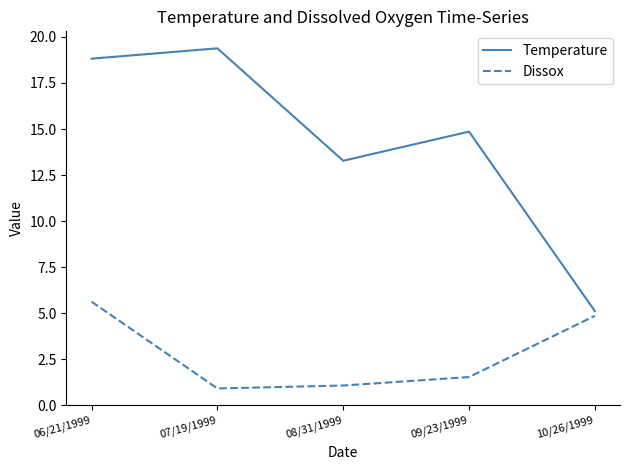

Is it true that Dissox equals 5.6 at 06/21/1999?

True